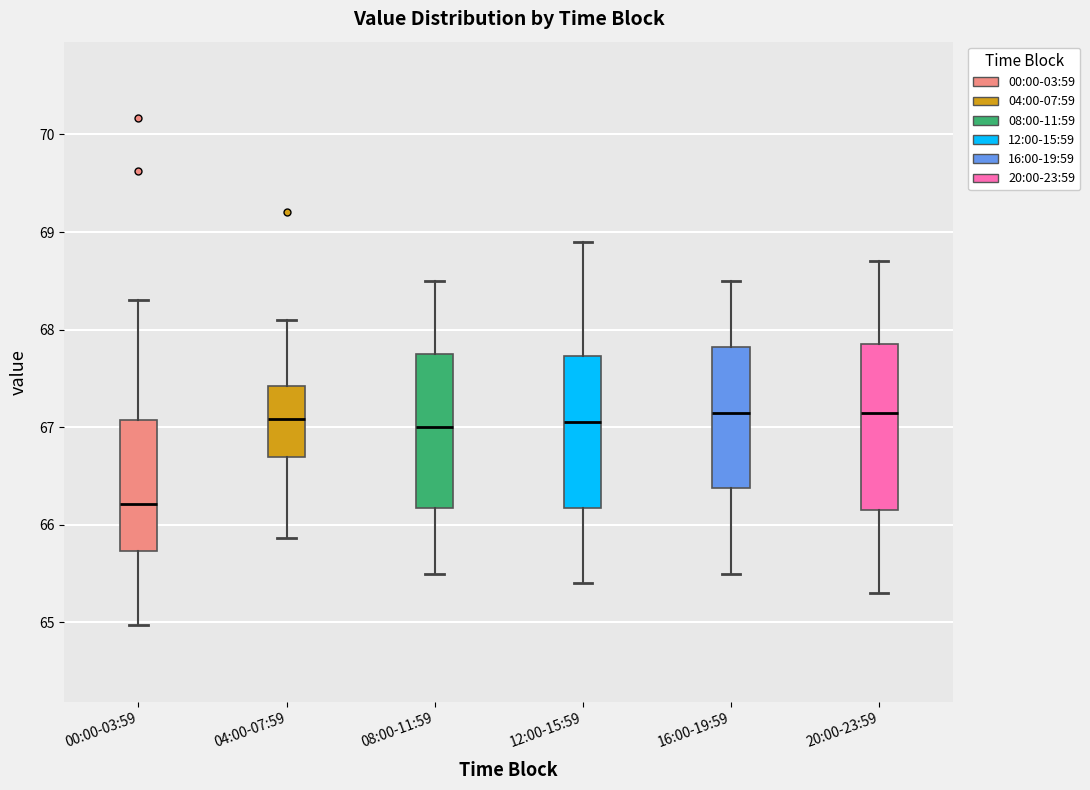

Reading left to right, read every box against the y-axis: the position of its median line, the range the box covers, and the ends of its whiskers. The values are not printed on the chart, so give them approximately, as read against the axis.

00:00-03:59: median 66.2, box 65.7 to 67.1, whiskers 65.0 to 68.3
04:00-07:59: median 67.1, box 66.7 to 67.4, whiskers 65.9 to 68.1
08:00-11:59: median 67.0, box 66.2 to 67.8, whiskers 65.5 to 68.5
12:00-15:59: median 67.1, box 66.2 to 67.7, whiskers 65.4 to 68.9
16:00-19:59: median 67.2, box 66.4 to 67.8, whiskers 65.5 to 68.5
20:00-23:59: median 67.2, box 66.2 to 67.9, whiskers 65.3 to 68.7